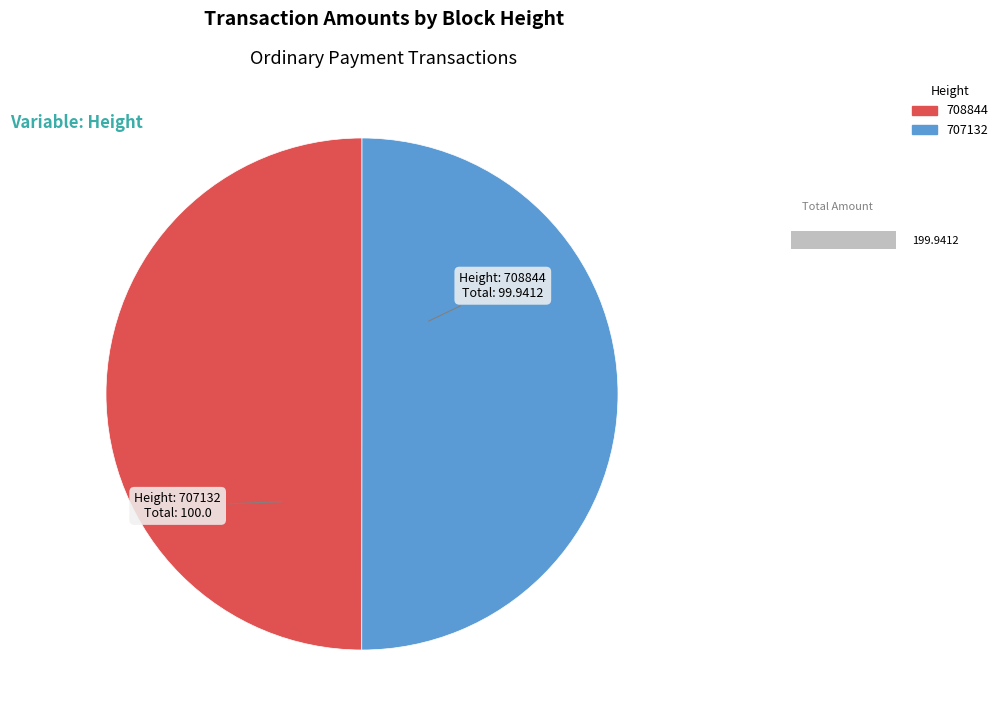

How many slices are in this pie chart?

2